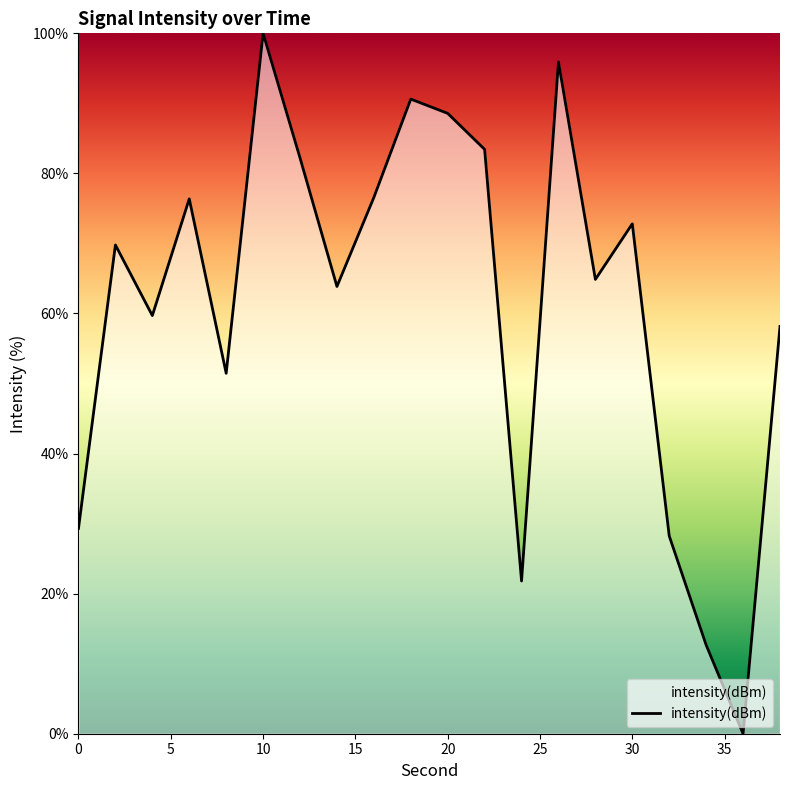

What is the difference between the maximum and minimum values?

100.0